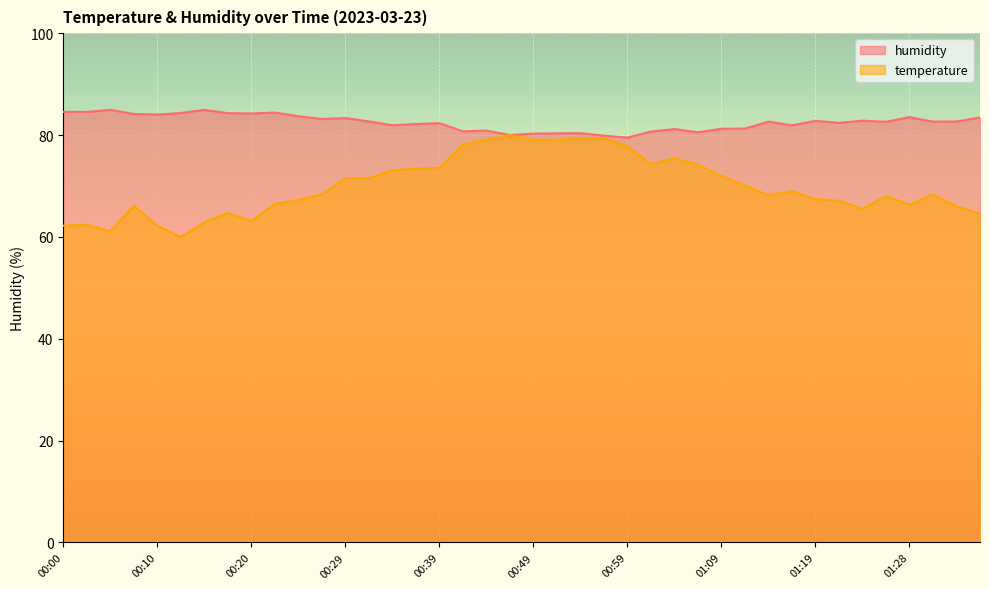

What is the maximum value for temperature?

80.0